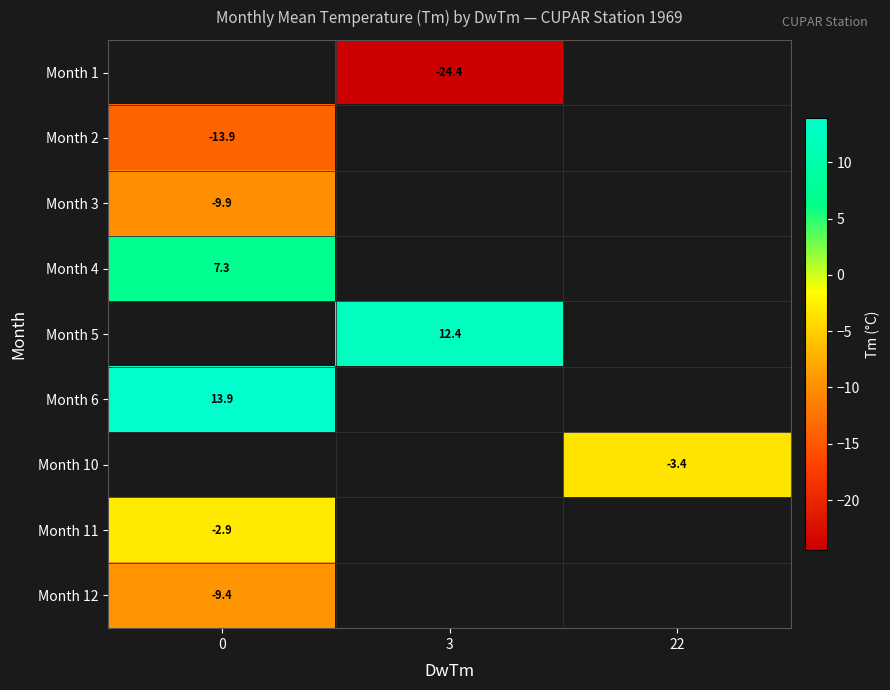

The value of Month 2 at 0 is -6.9. True or false?

False